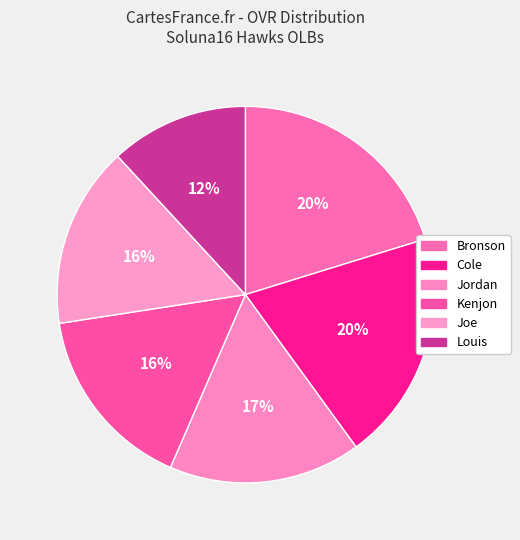

Is it true that Joe is 26% of the pie?

False